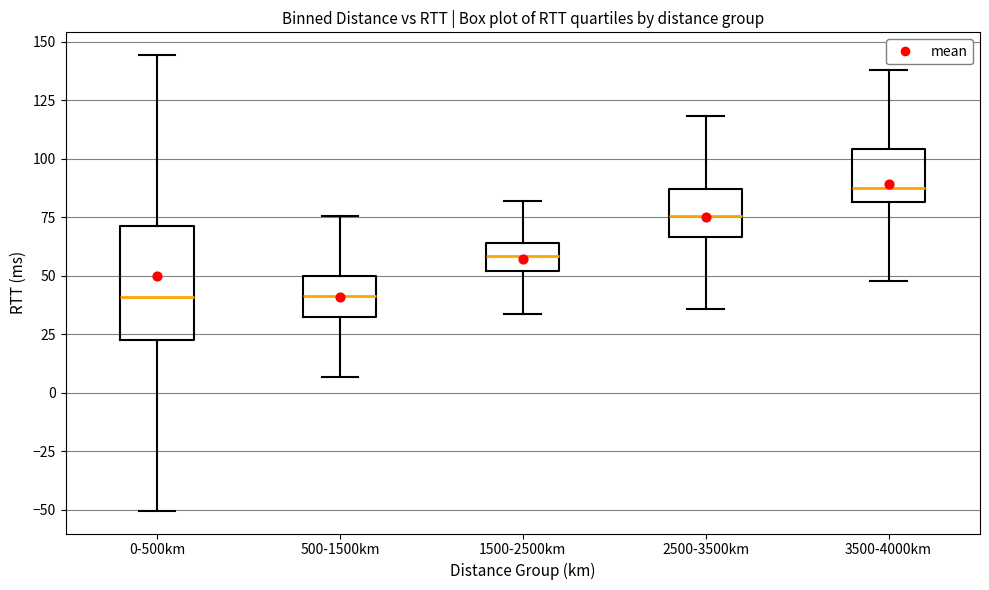

Reading left to right, transcribe this box plot: for each box, give where its median line is, the range the box spans, and where its two whiskers end, as read against the y-axis. The values are not printed on the chart, so give them approximately, as read against the axis.

0-500km: median 40, box 25 to 70, whiskers -50 to 145
500-1500km: median 40, box 30 to 50, whiskers 5 to 75
1500-2500km: median 60, box 50 to 65, whiskers 35 to 80
2500-3500km: median 75, box 65 to 85, whiskers 35 to 120
3500-4000km: median 85, box 80 to 105, whiskers 50 to 140